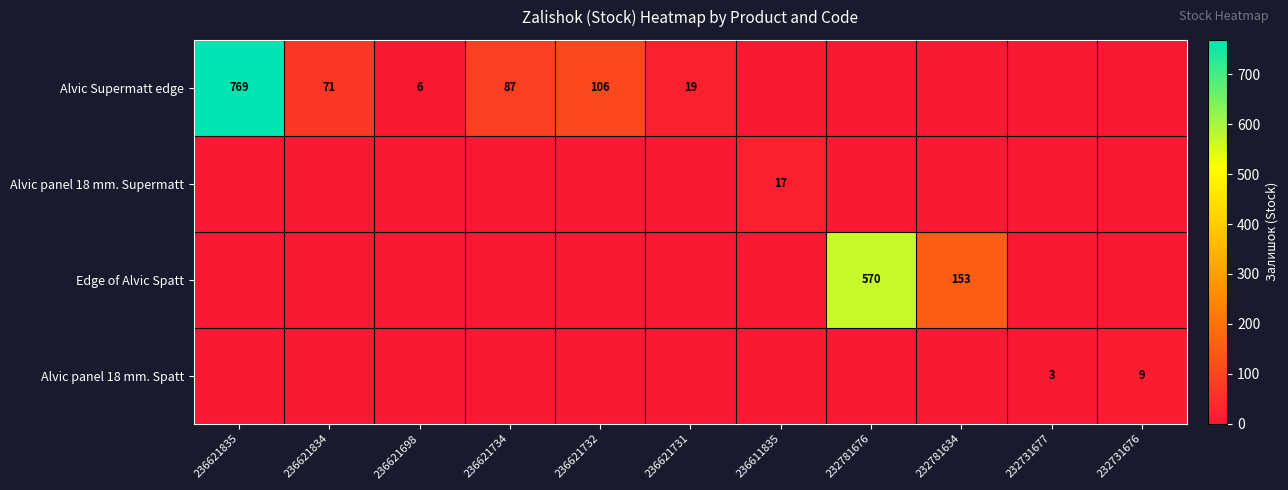

Is it true that Edge of Alvic Spatt equals 919 at 232781676?

False